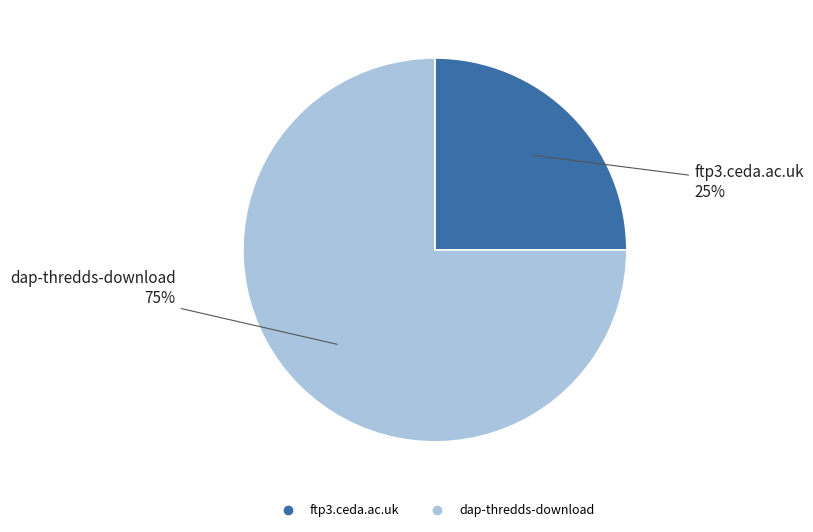

To the nearest percent, what percentage of the pie is dap-thredds-download?

75%